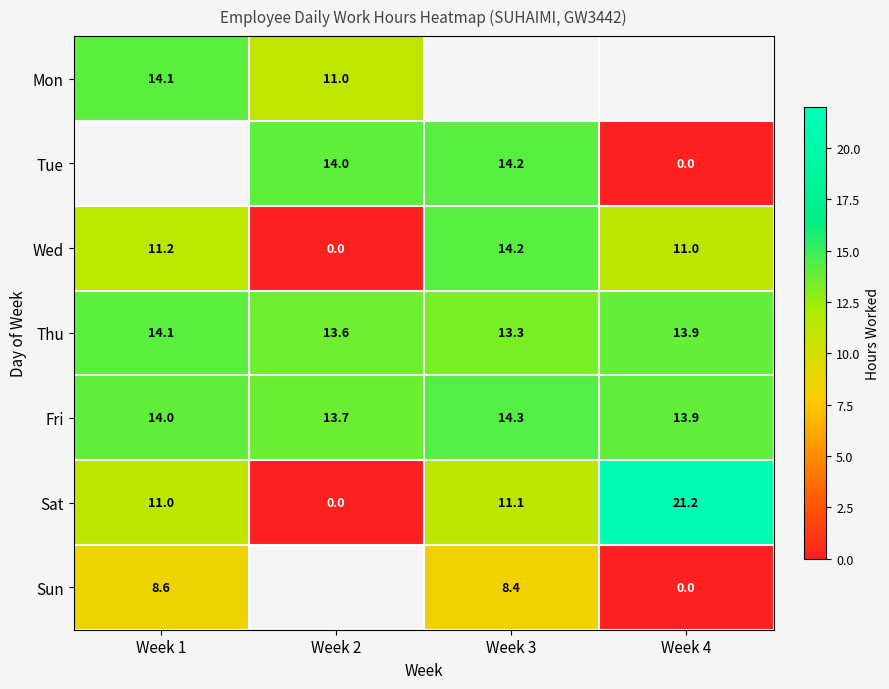

Which series has the largest total across all categories?

Fri